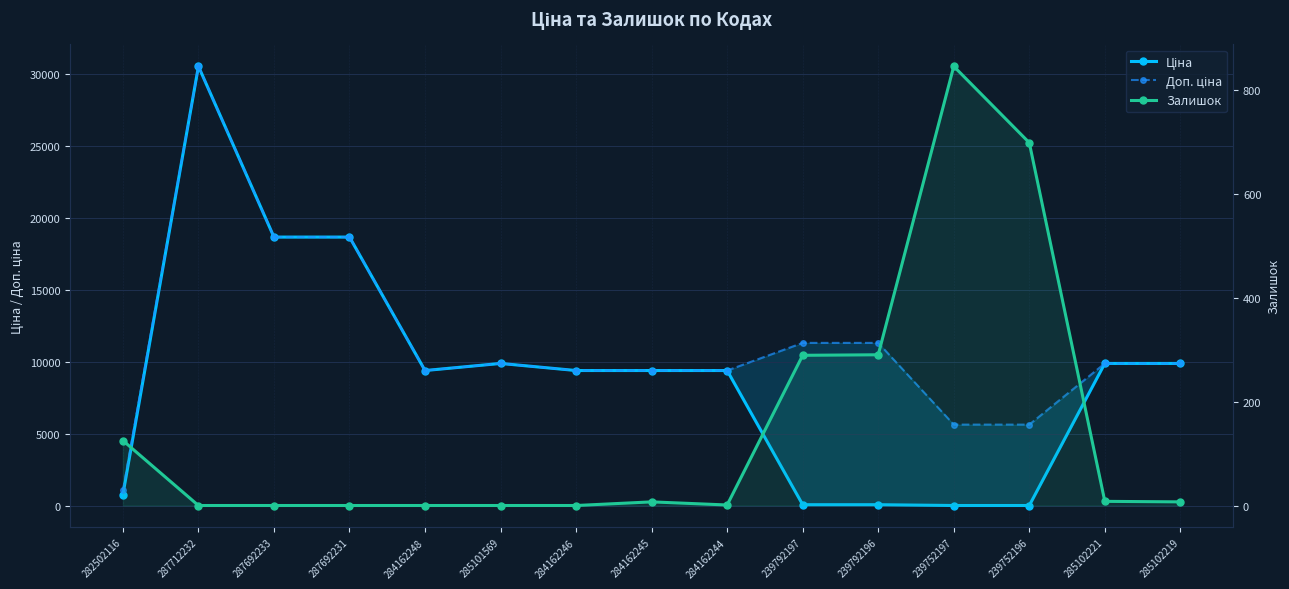

Reading left to right, transcribe all the data shown in this chart.

Ціна: 813.0	30512.3	18671.5	18671.5	9416.9	9908.5	9416.9	9416.9	9416.9	113.3	113.3	56.7	56.7	9908.5	9908.5
Доп. ціна: 1101.8	30512.3	18671.5	18671.5	9416.9	9908.5	9416.9	9416.9	9416.9	11334.0	11334.0	5667.0	5667.0	9908.5	9908.5
Залишок: 125.0	0.0	0.0	0.0	0.0	0.0	0.0	7.0	1.0	289.0	290.0	845.0	698.0	8.0	7.0